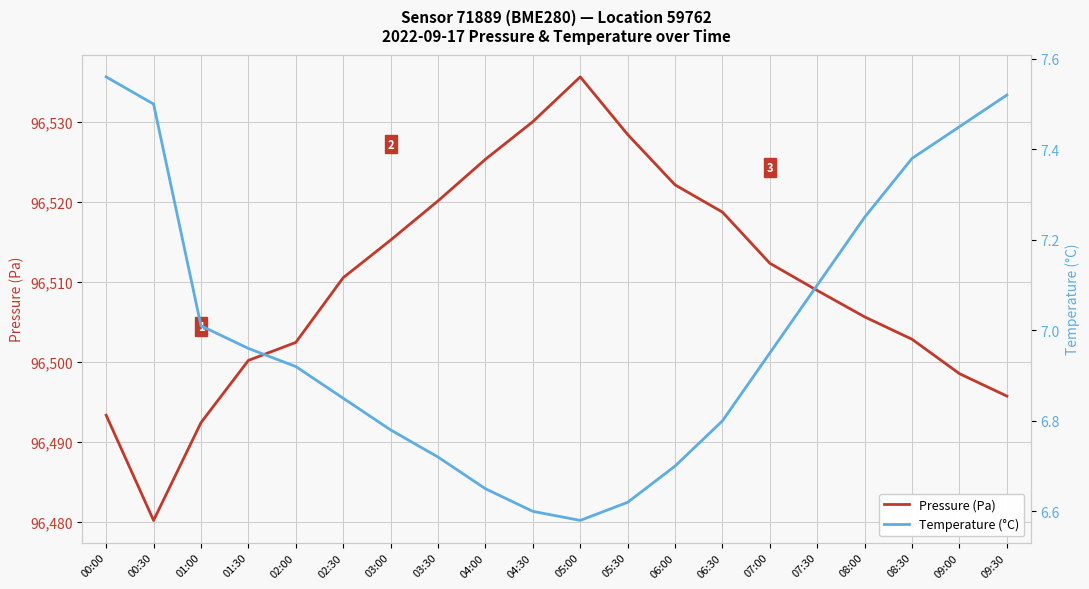

How many distinct data groups are displayed?

2